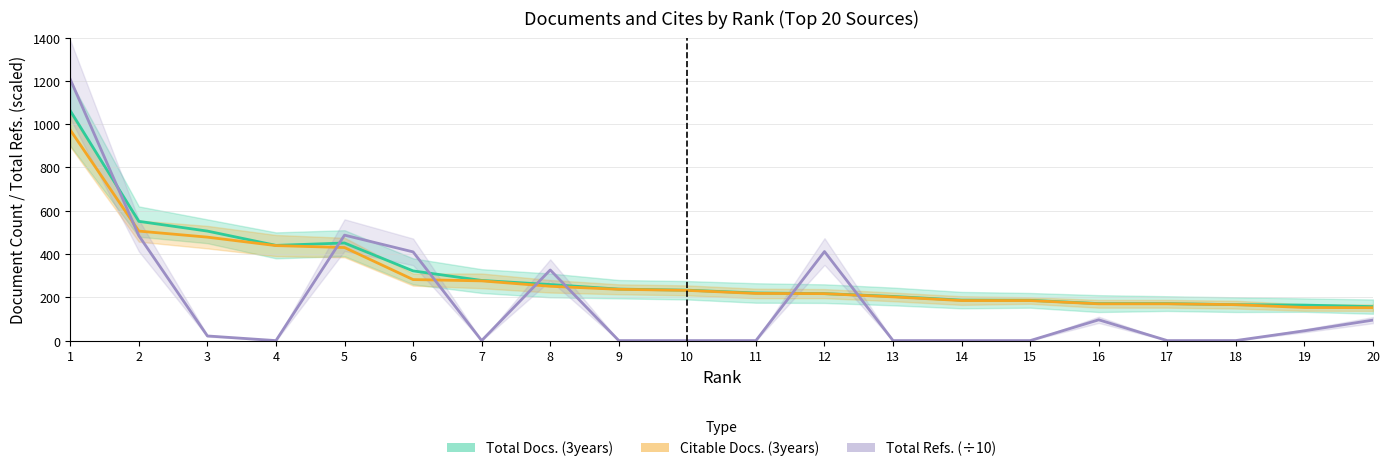

Is this an area chart (filled region under the line)?

No